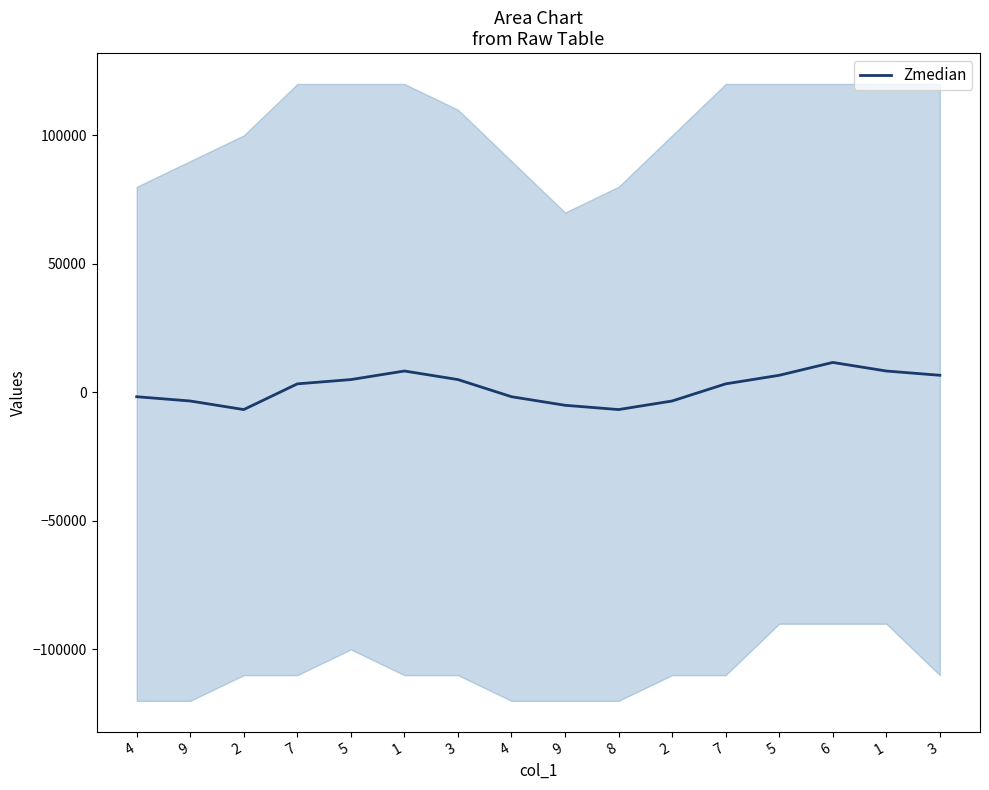

What is the value of the 12th point from the left?

3333.3